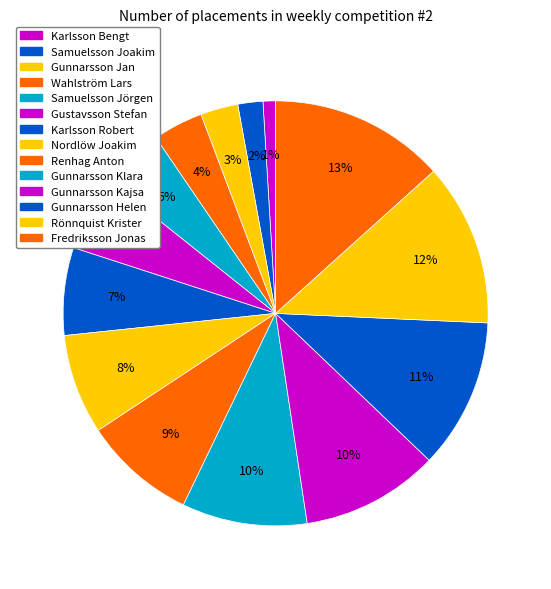

Is Gunnarsson Helen the majority of the pie?

No